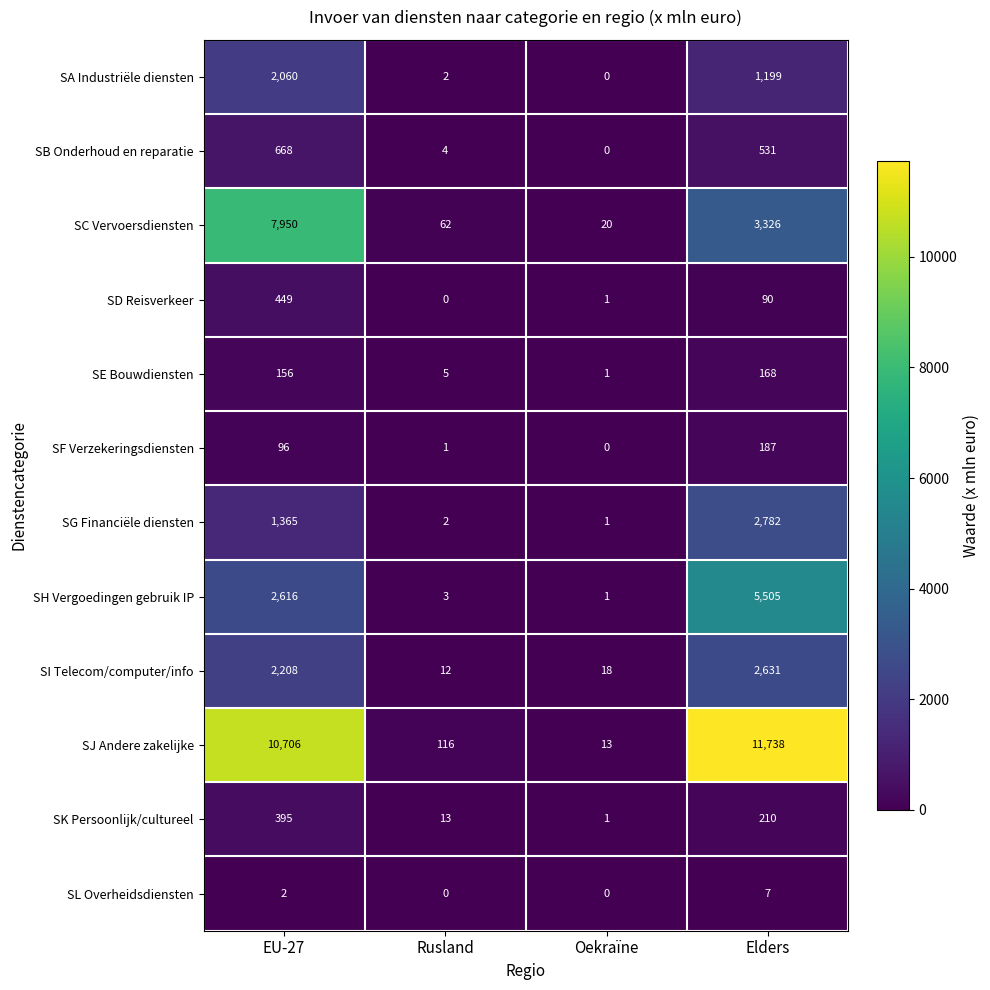

At how many categories does at least one series exceed 4699?

2